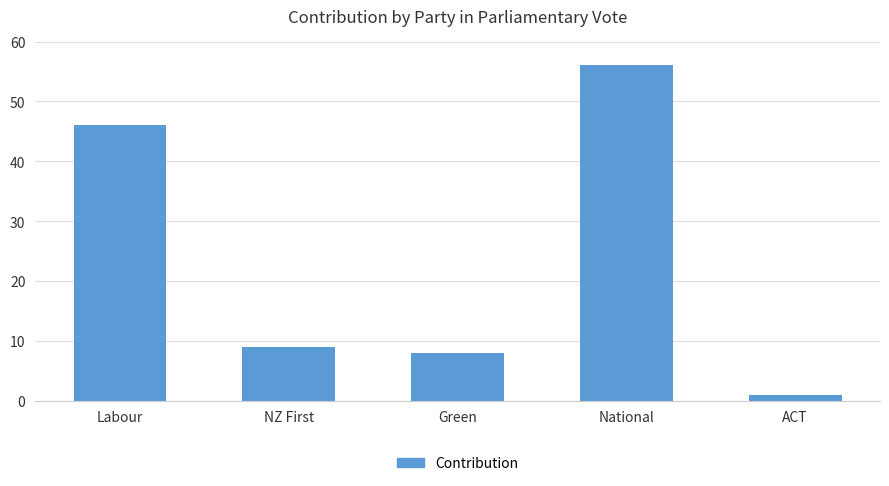

The chart shows a value of 90 at National. True or false?

False